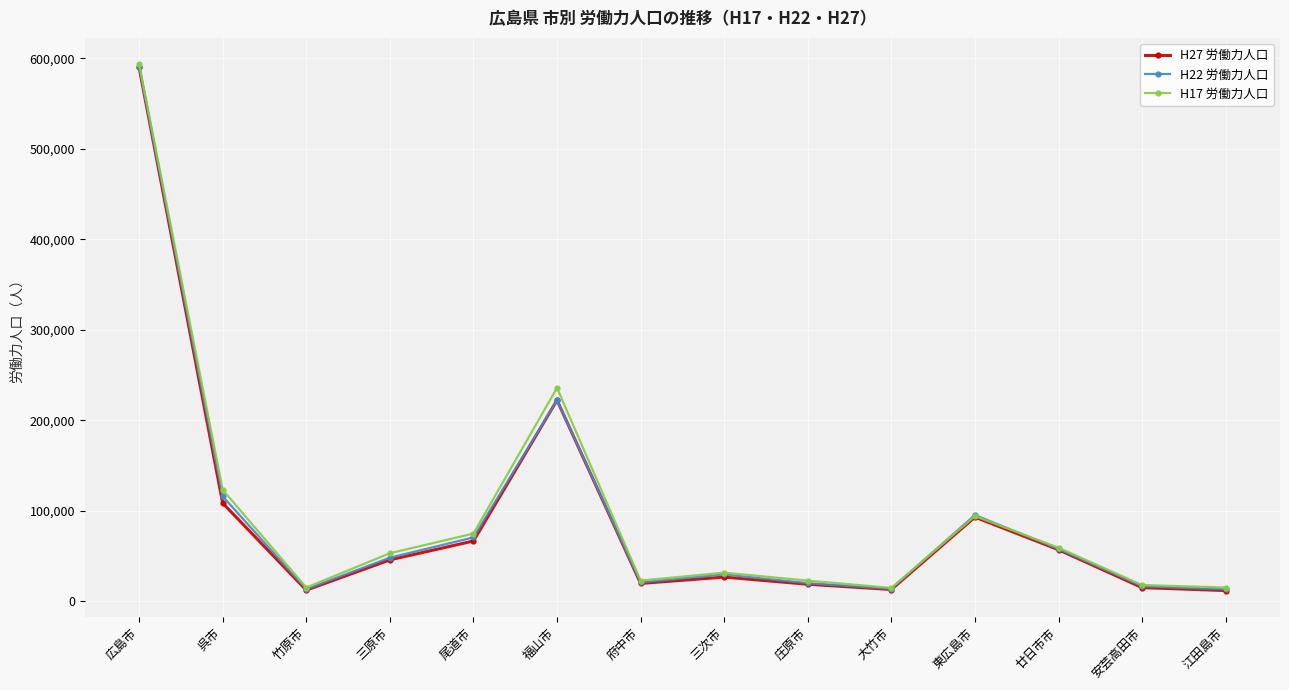

Is it true that H27 労働力人口 equals 108460 at 呉市?

True